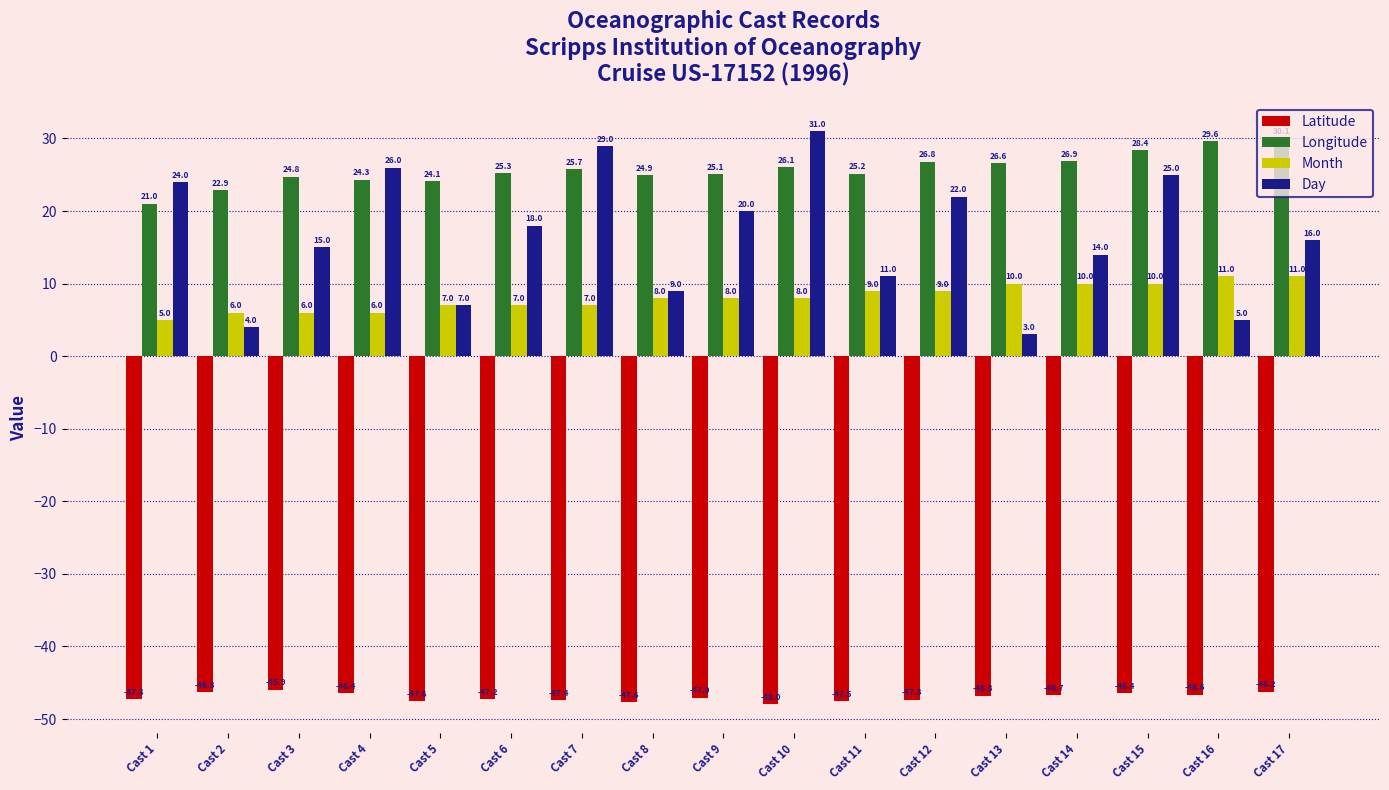

Reading left to right, list all the values displayed in this chart.

Latitude: -47.3	-46.3	-45.9	-46.4	-47.6	-47.2	-47.4	-47.6	-47.0	-48.0	-47.5	-47.3	-46.8	-46.7	-46.4	-46.6	-46.2
Longitude: 21.0	22.9	24.8	24.3	24.1	25.3	25.7	24.9	25.1	26.1	25.2	26.8	26.6	26.9	28.4	29.6	30.1
Month: 5.0	6.0	6.0	6.0	7.0	7.0	7.0	8.0	8.0	8.0	9.0	9.0	10.0	10.0	10.0	11.0	11.0
Day: 24.0	4.0	15.0	26.0	7.0	18.0	29.0	9.0	20.0	31.0	11.0	22.0	3.0	14.0	25.0	5.0	16.0